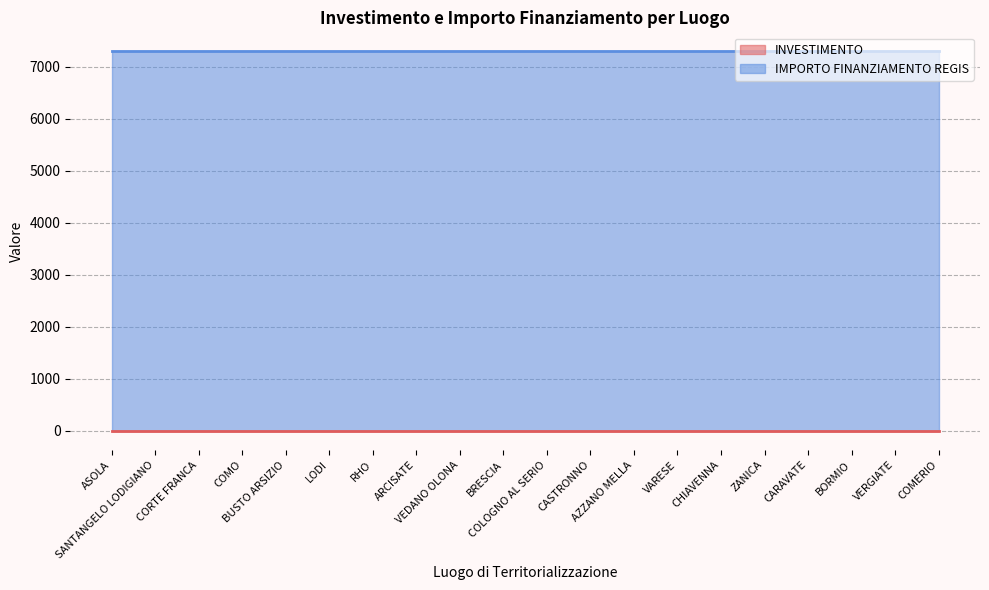

Which category has the highest value in the INVESTIMENTO series?

ASOLA